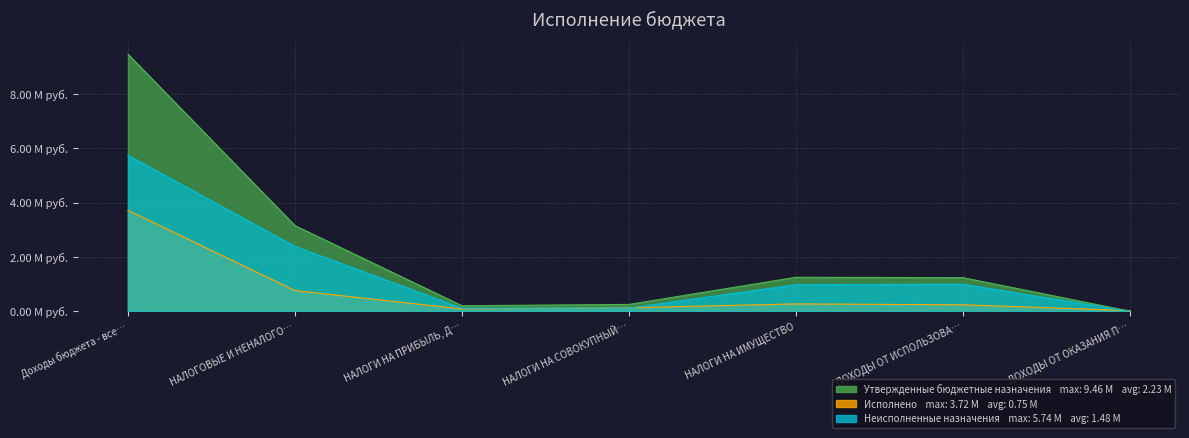

Which series has the widest spread of values?

Утвержденные бюджетные назначения